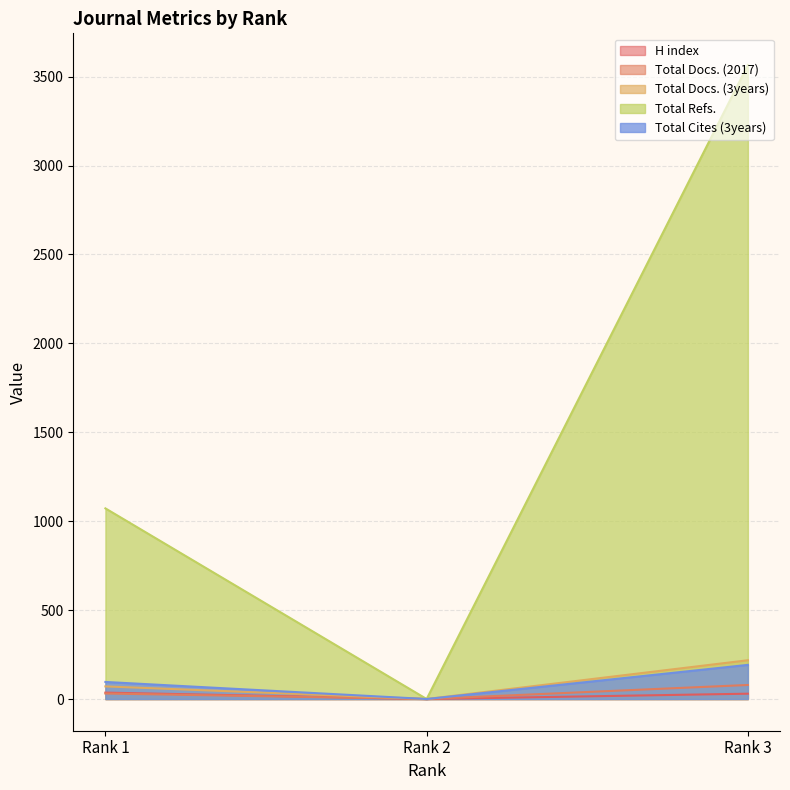

Reading left to right, extract all data points from this chart.

H index: 36	0	30
Total Docs. (2017): 31	0	79
Total Docs. (3years): 71	0	218
Total Refs.: 1072	0	3565
Total Cites (3years): 96	0	192